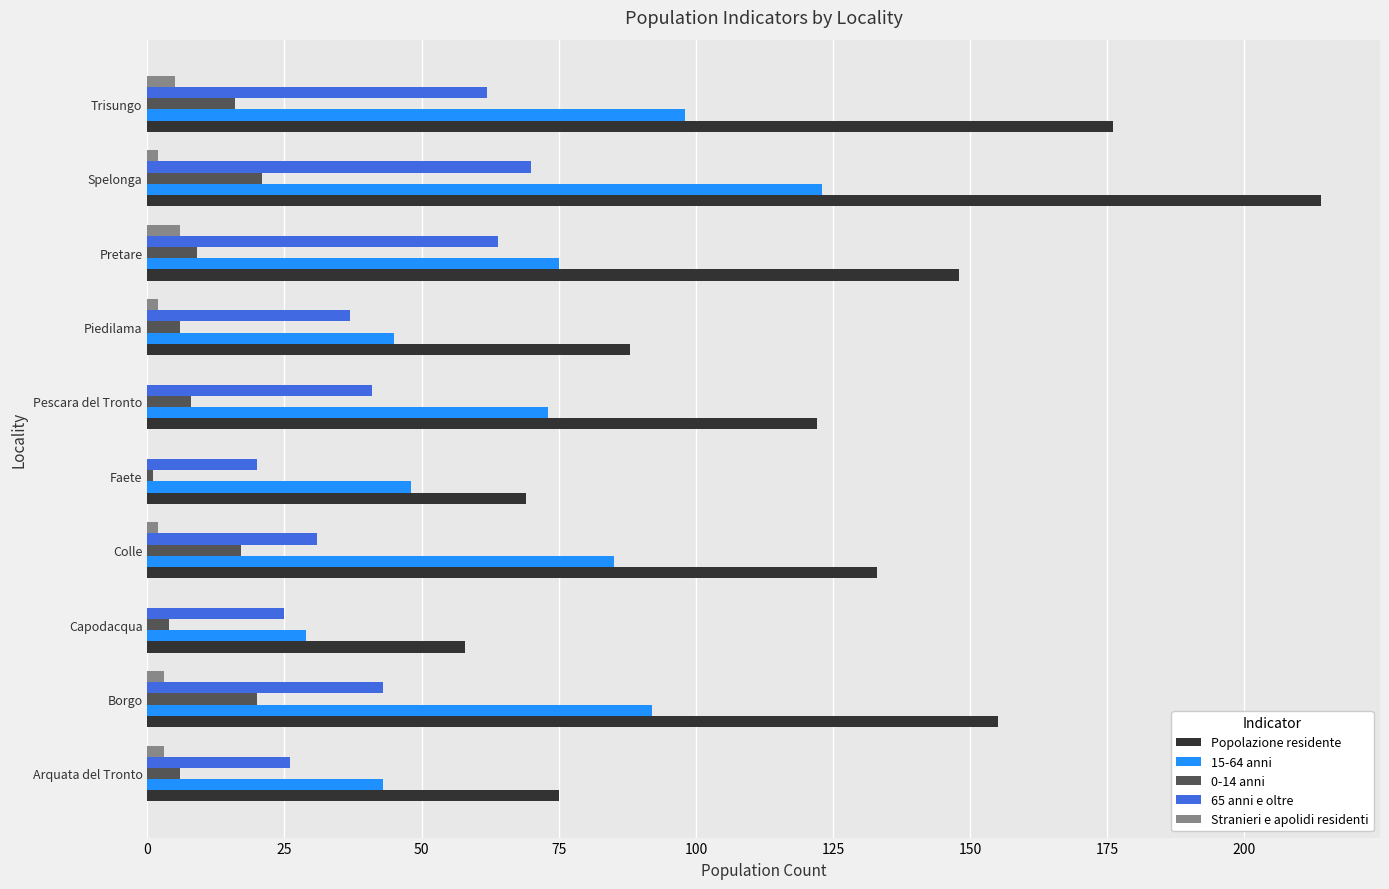

At which category is the sum across all series the highest?

Spelonga